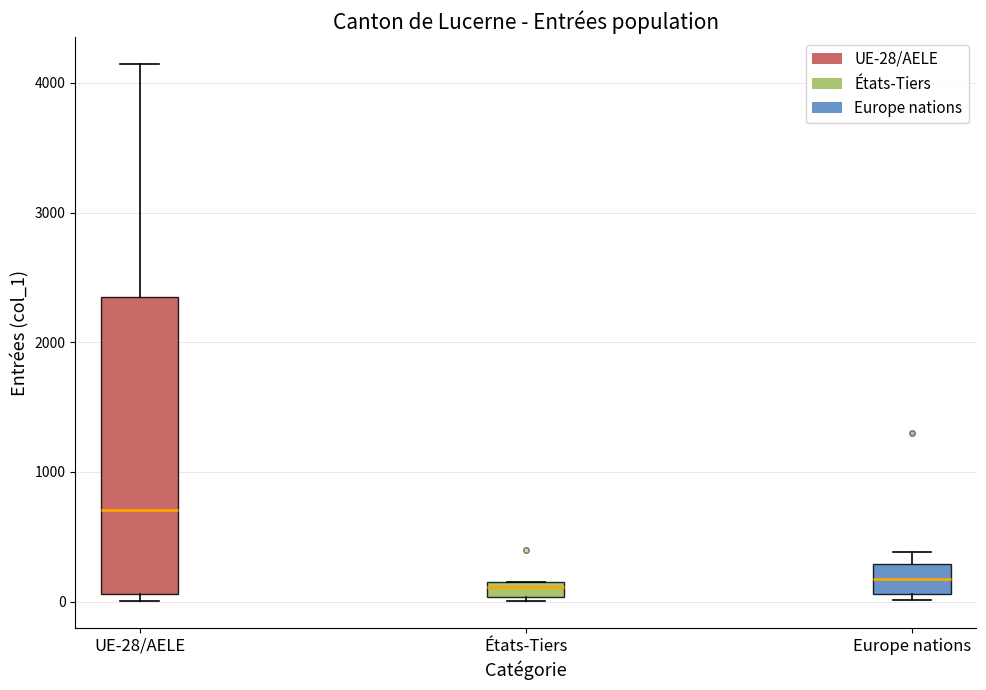

Where is the upper edge of the box for États-Tiers on the y-axis? The values are not printed on the chart, so give them approximately, as read against the axis.

100